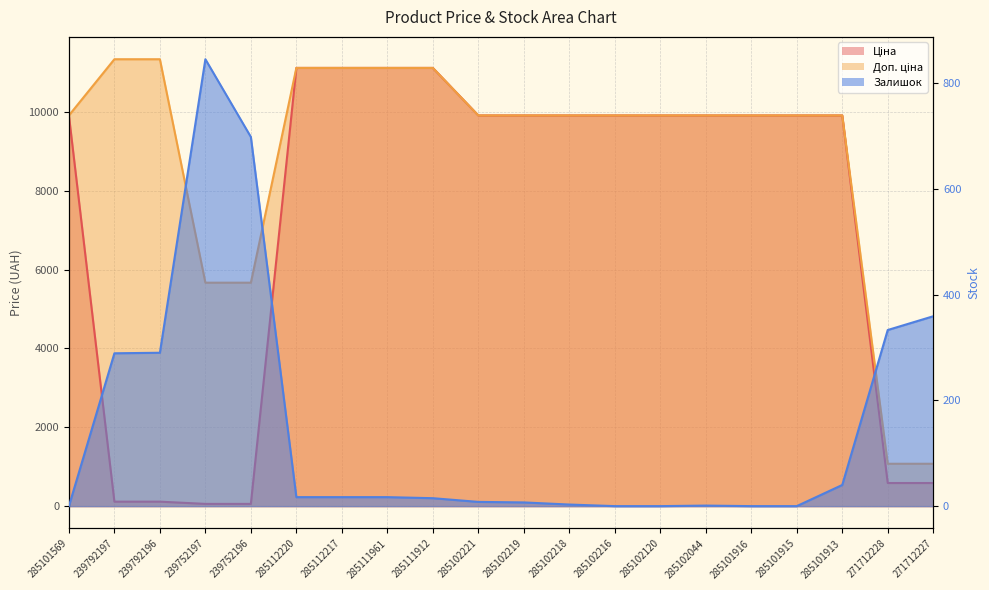

What is the maximum value shown in the chart?

11334.0